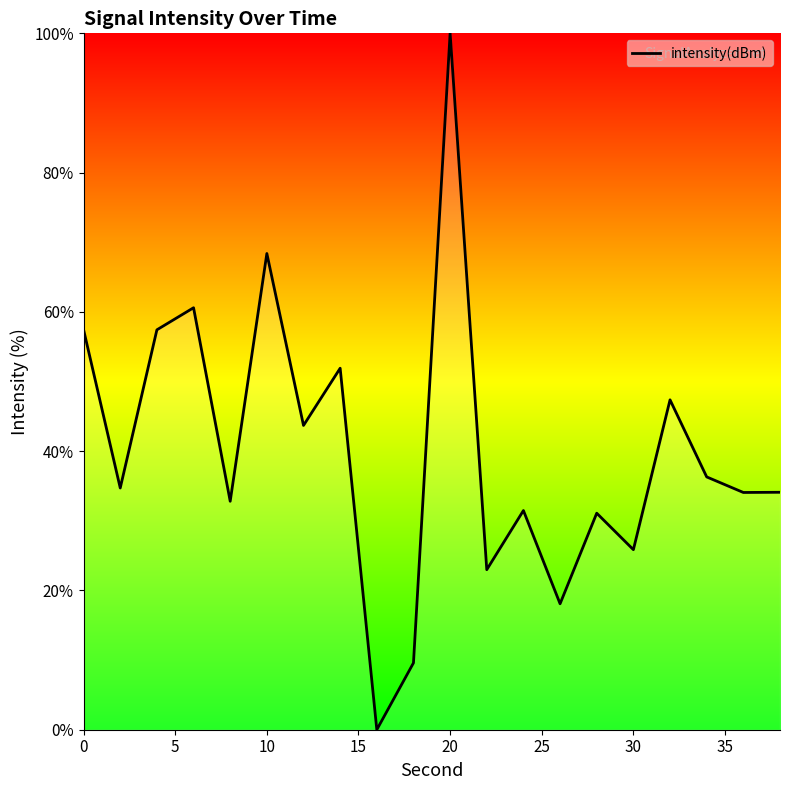

What is the difference between the maximum and minimum values?

100.0